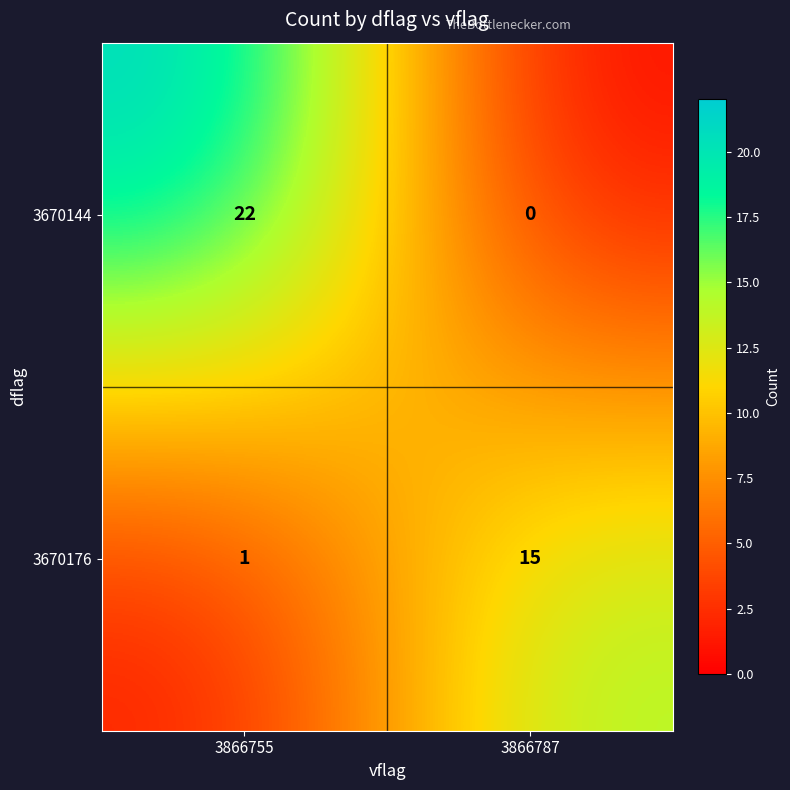

At how many categories does at least one series exceed 19?

1